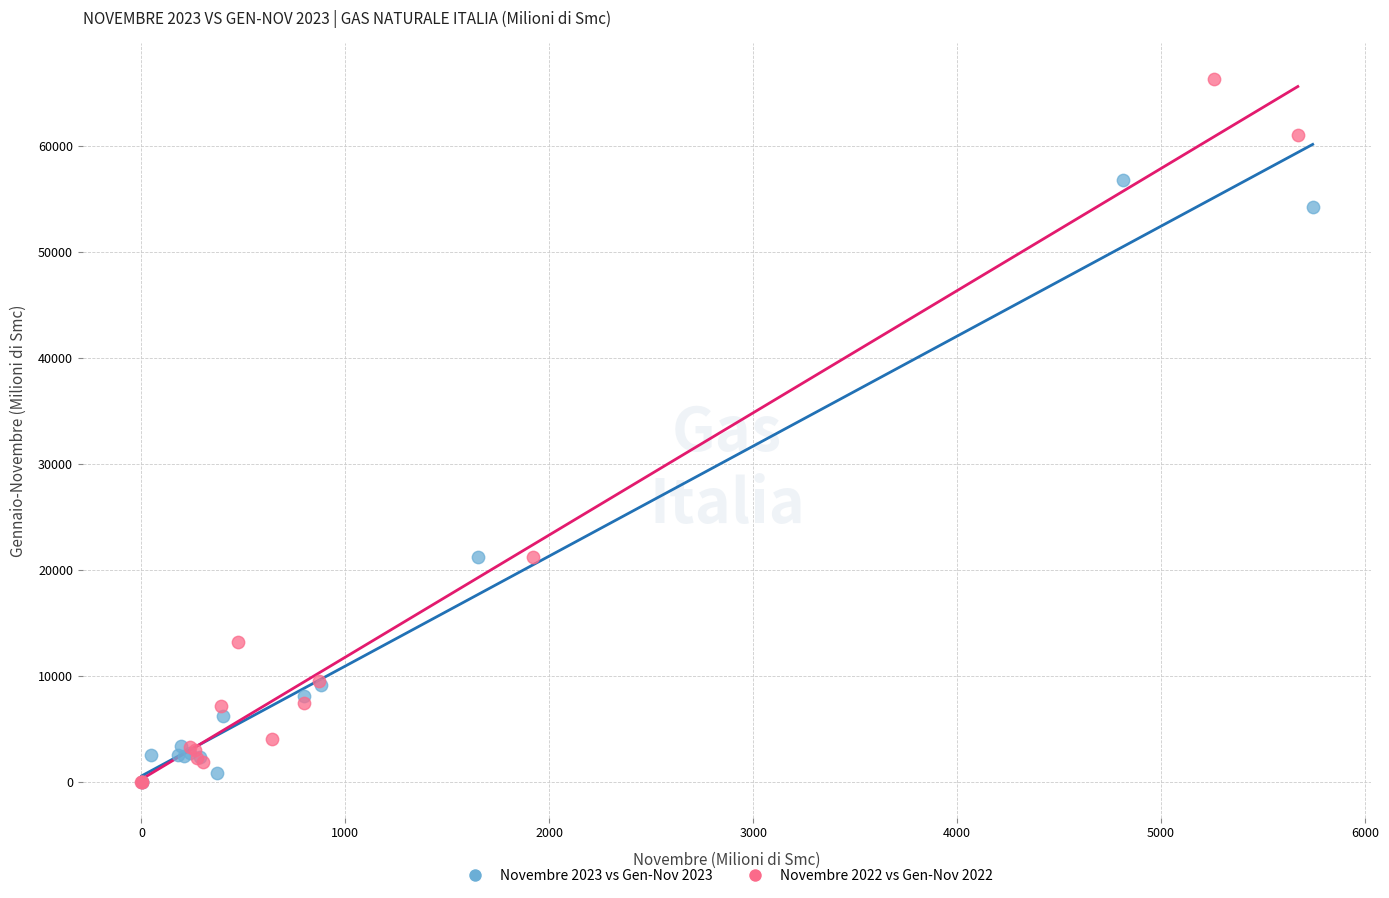

Which series contains the highest Y value?

Novembre 2022 vs Gen-Nov 2022